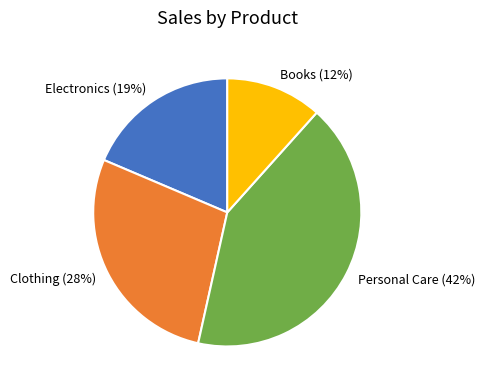

To the nearest percent, what percentage of the pie is Electronics?

19%